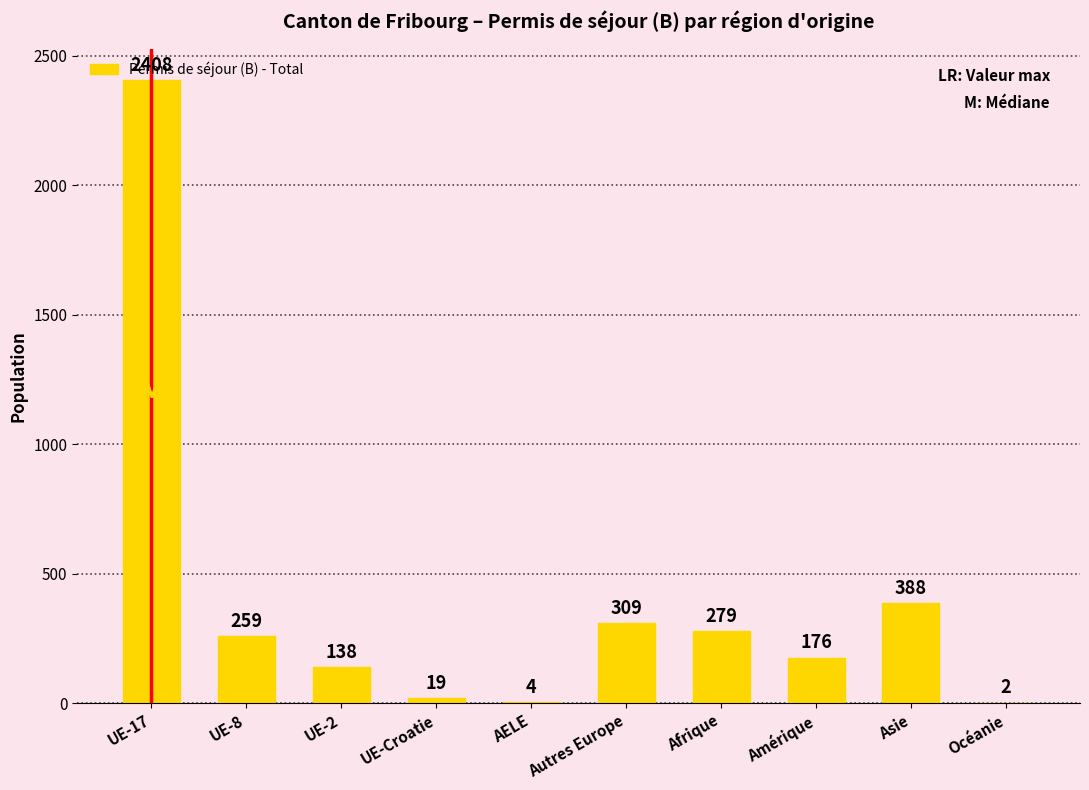

What is the maximum value shown in the chart?

2408